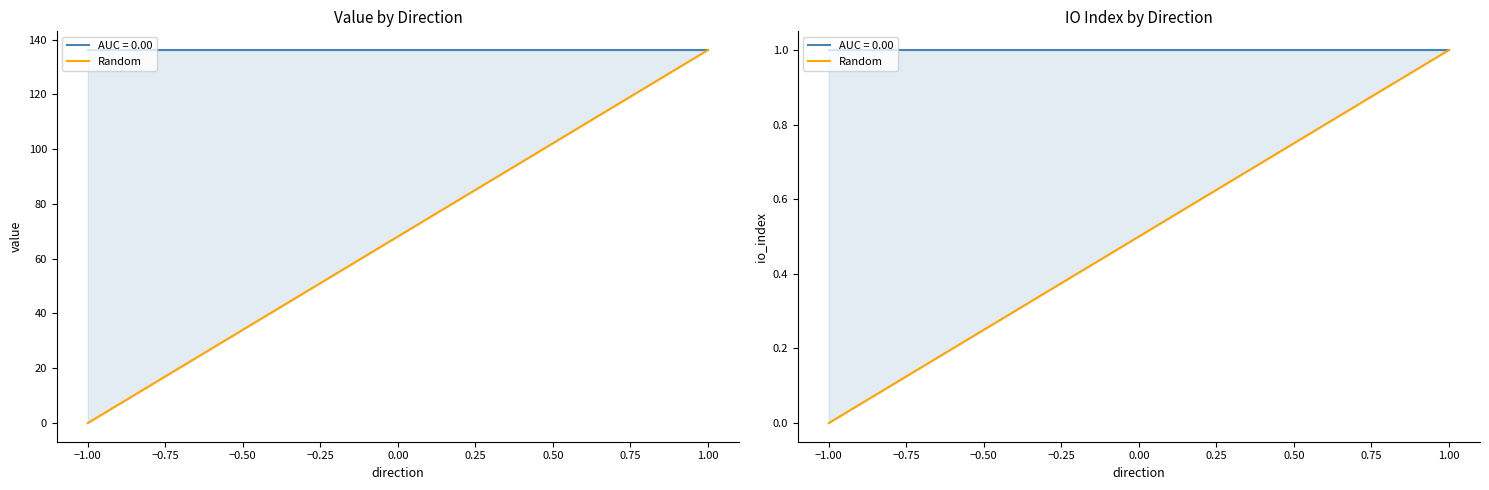

The chart shows a value of -1 at −1.00. True or false?

False